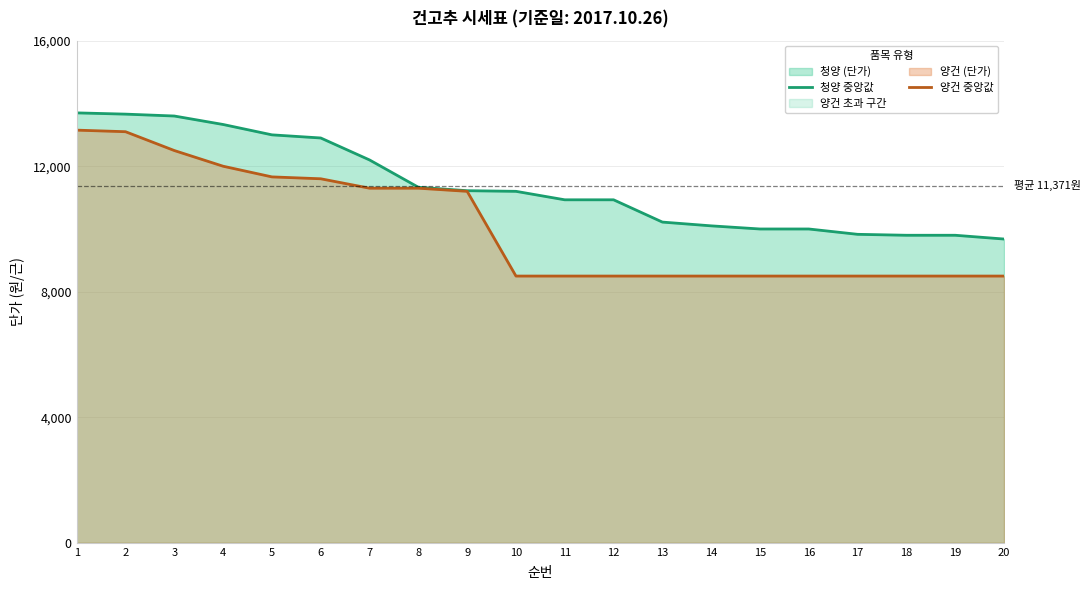

Where is 양건 중앙값 nearest to the value 10825?

9